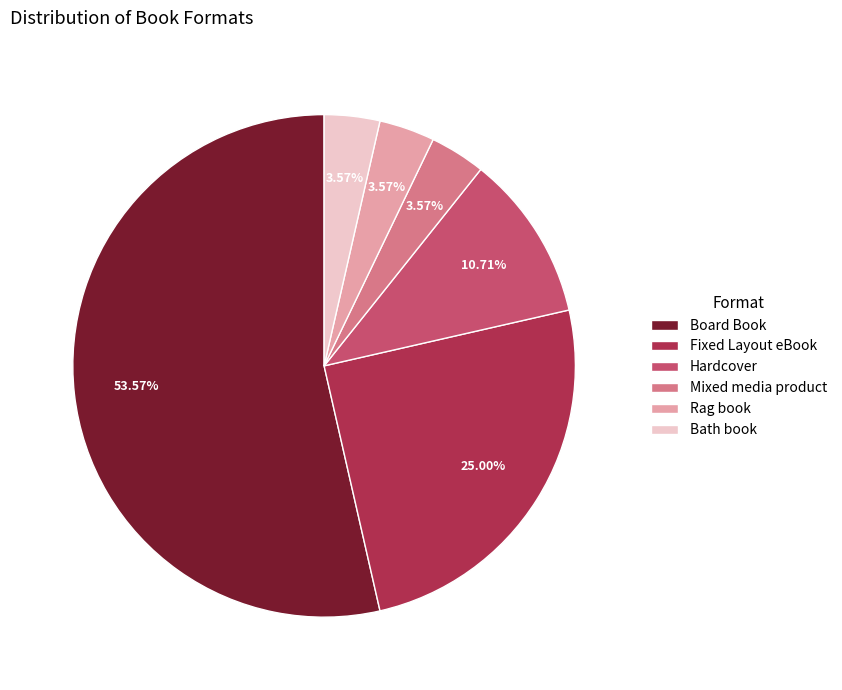

To the nearest percent, what is the average slice percentage?

17%